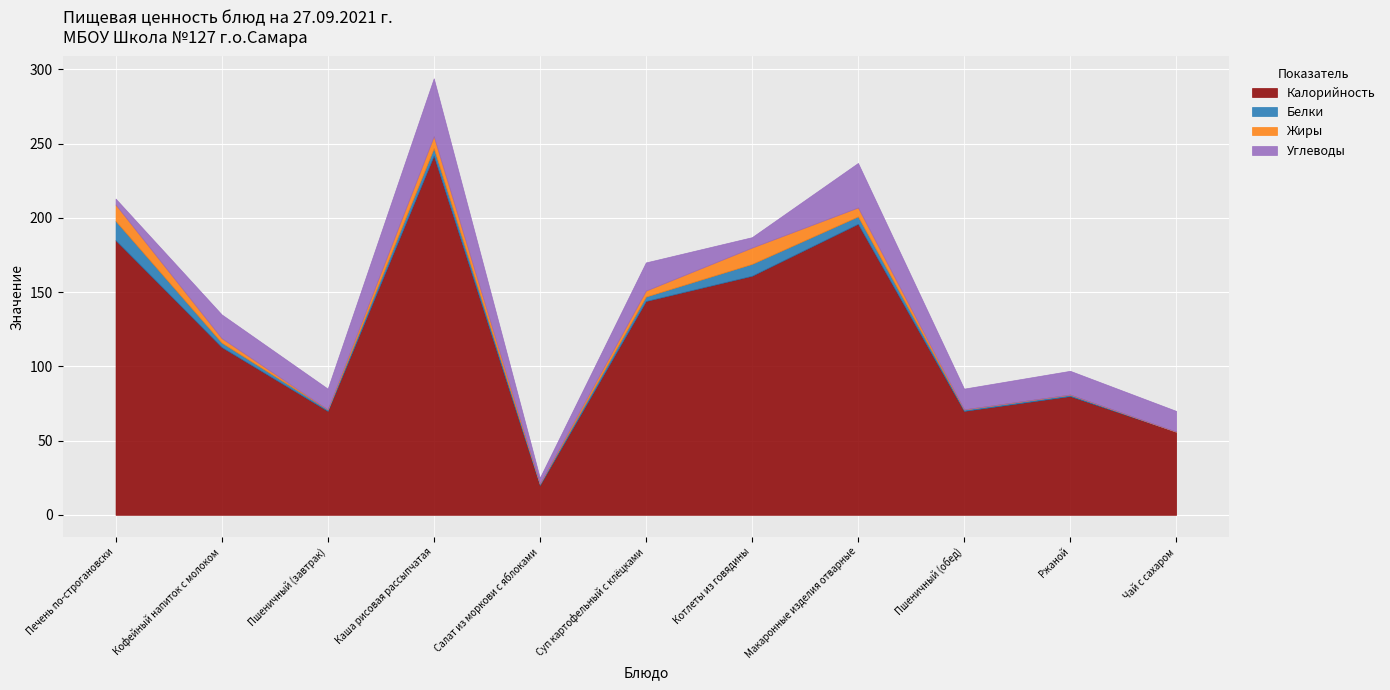

True or false: Жиры has a value of 0 at Пшеничный (завтрак).

True